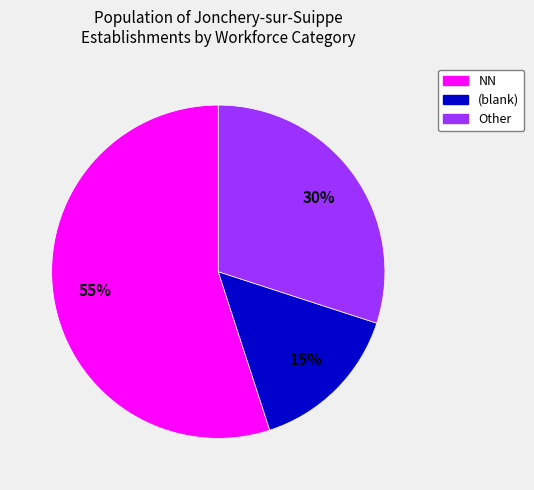

To the nearest percent, what is the difference between the largest and smallest slice percentages?

40%